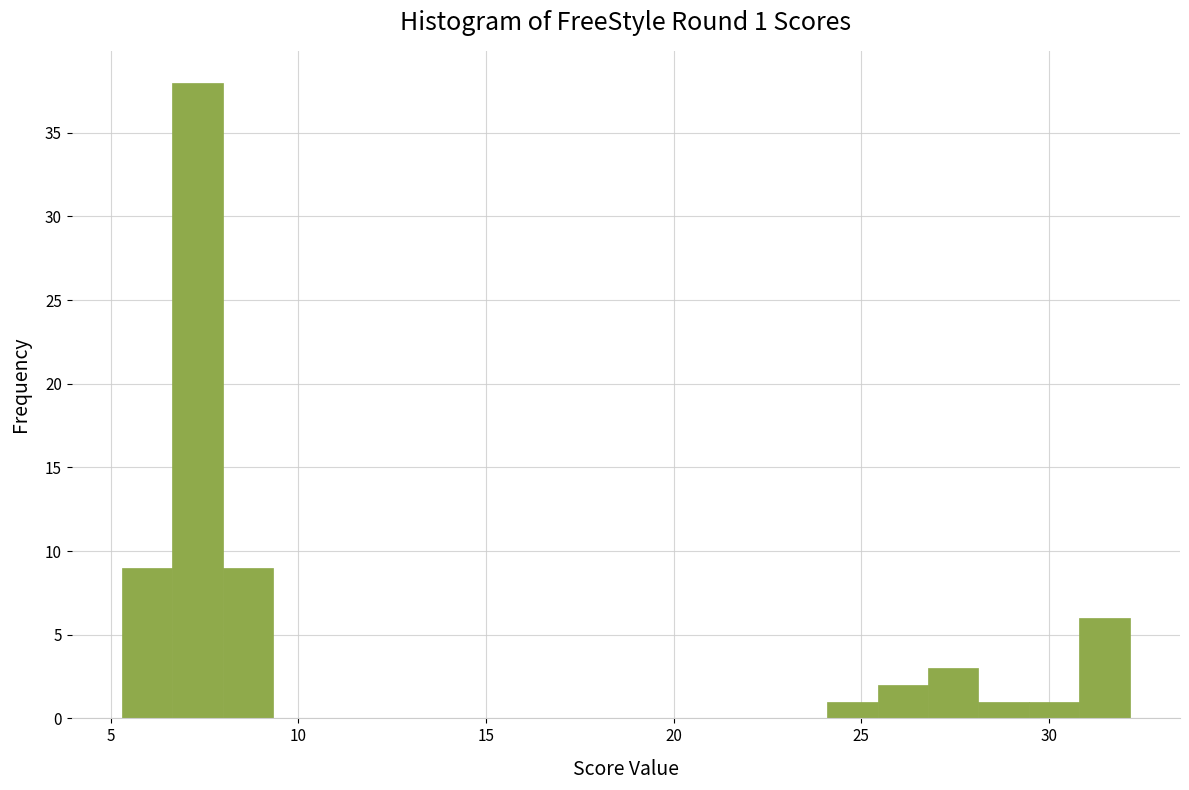

Read against the x-axis, roughly where is the centre of the tallest bar?

7.5